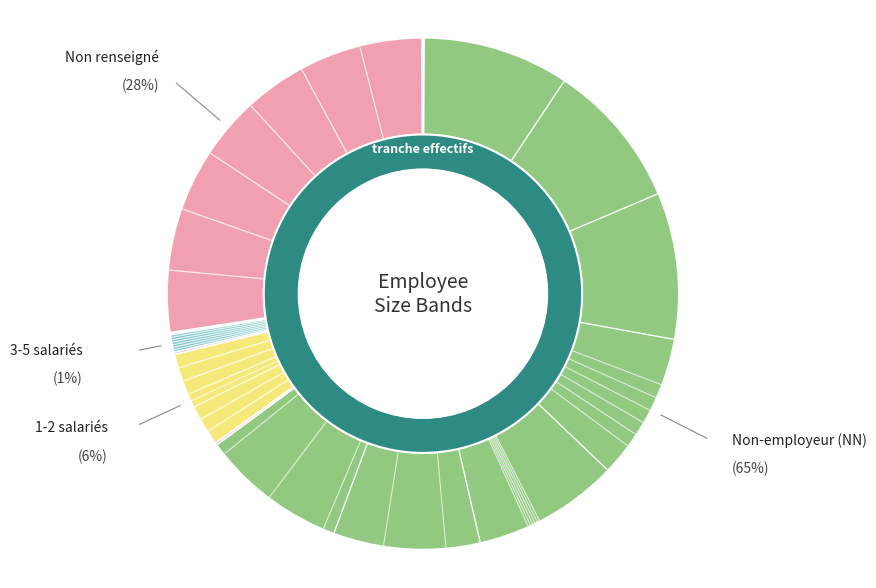

Count the number of slices in the pie.

4